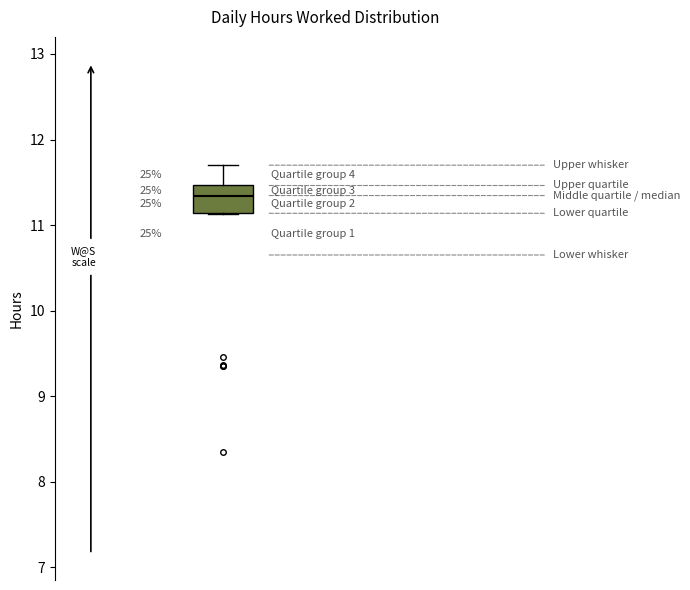

Transcribe this box plot: give where the median line is, the range the box spans, and where the two whiskers end, as read against the y-axis. The values are not printed on the chart, so give them approximately, as read against the axis.

median 11.3, box 11.1 to 11.5, whiskers 11.1 to 11.7